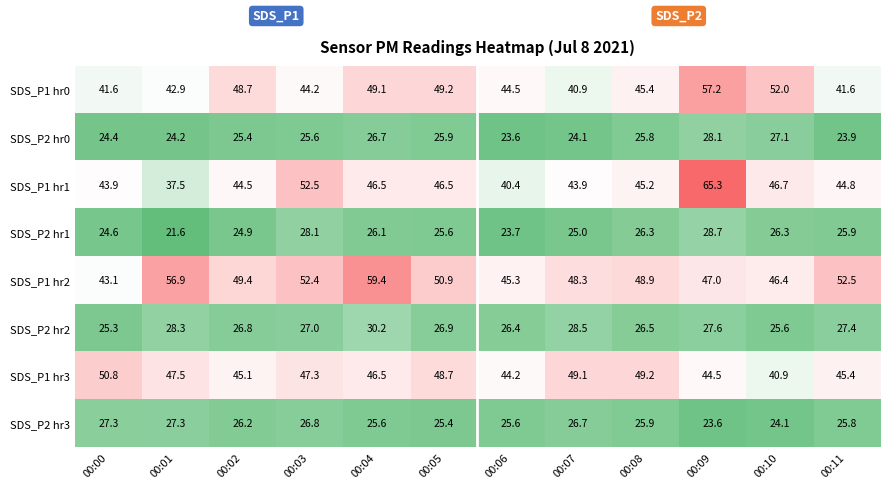

What is the difference between the SDS_P2 hr2 values at 00:06 and 00:01?

1.9